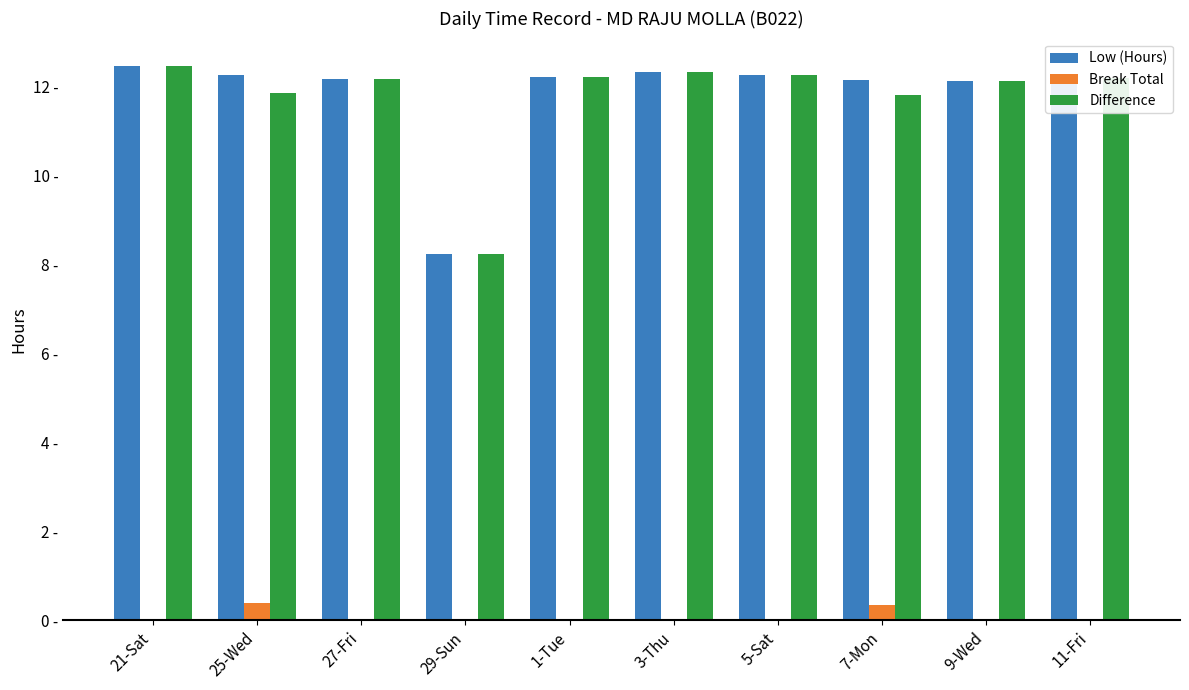

What is the spread (max minus min) of values at 21-Sat?

12.5